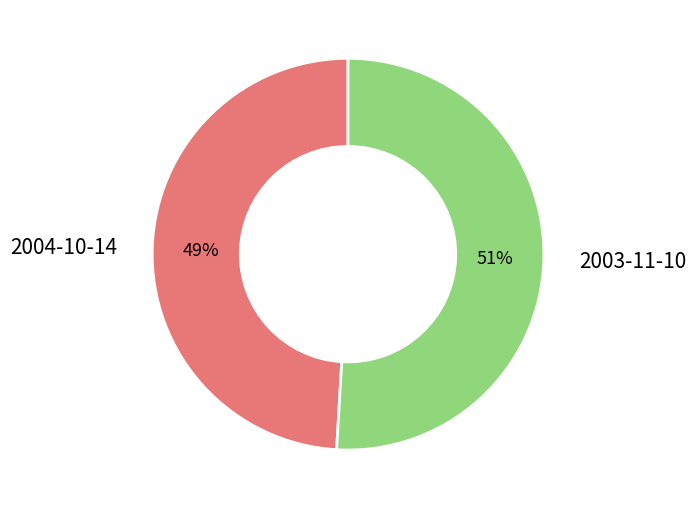

Combined, do 2003-11-10 and 2004-10-14 account for over 50%?

Yes